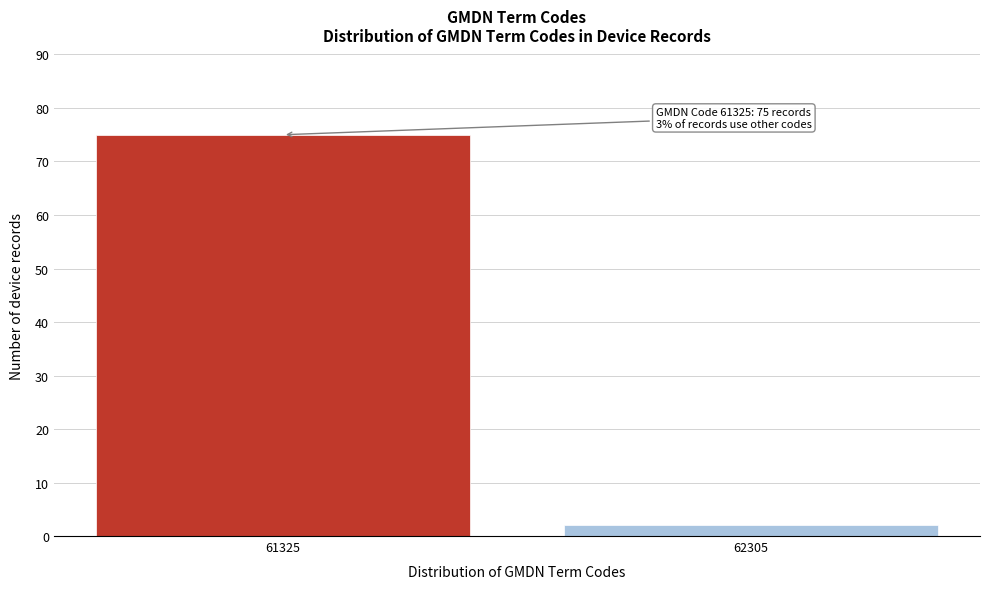

Reading right to left, what are all the values shown in this chart?

62305=2	61325=75